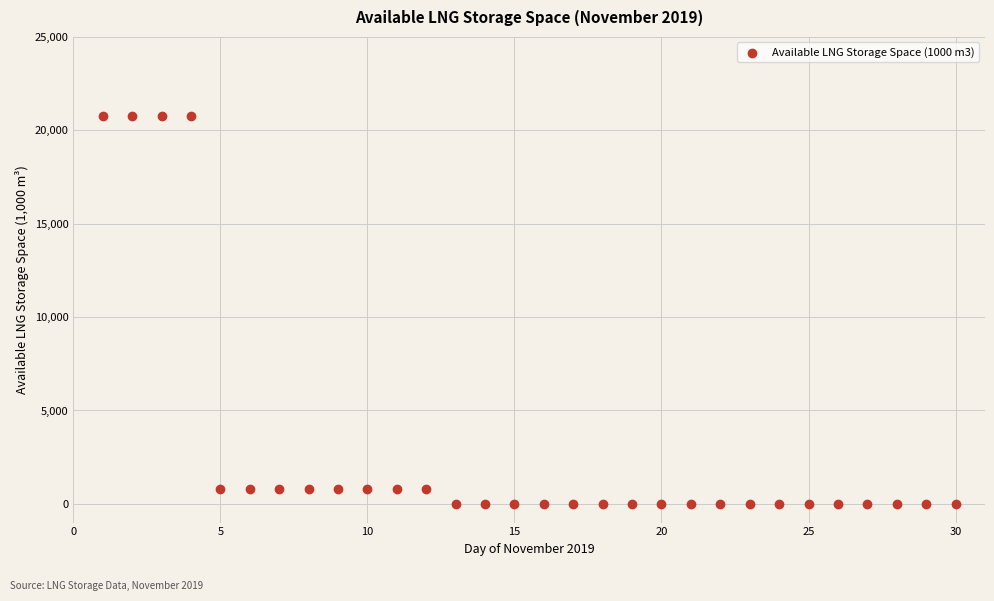

What is the range of X values (max minus min)?

29